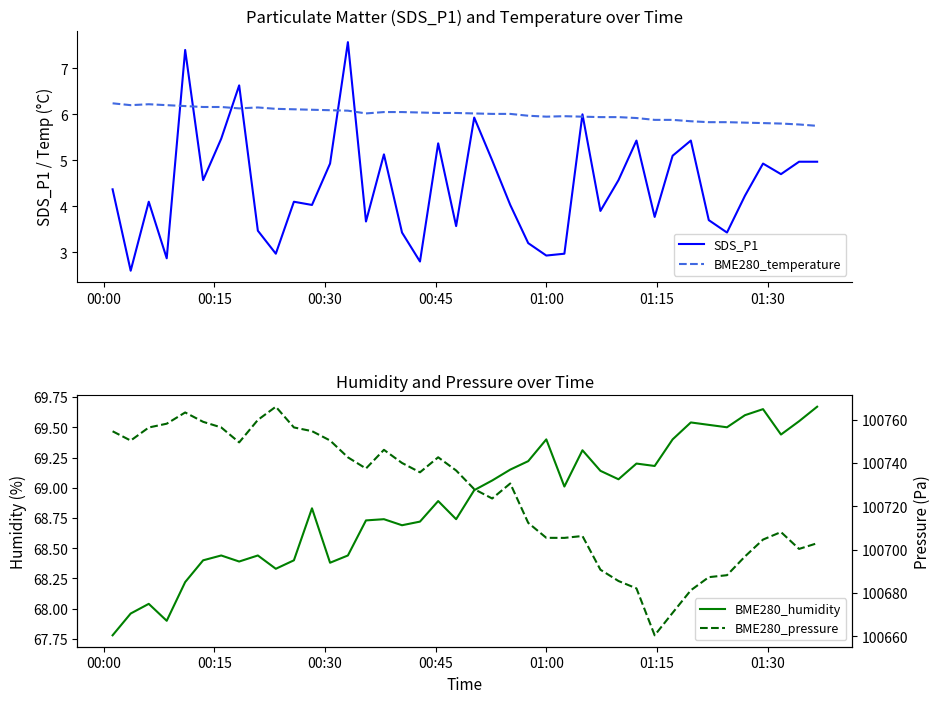

How many interior local peaks does the BME280_temperature series have?

3